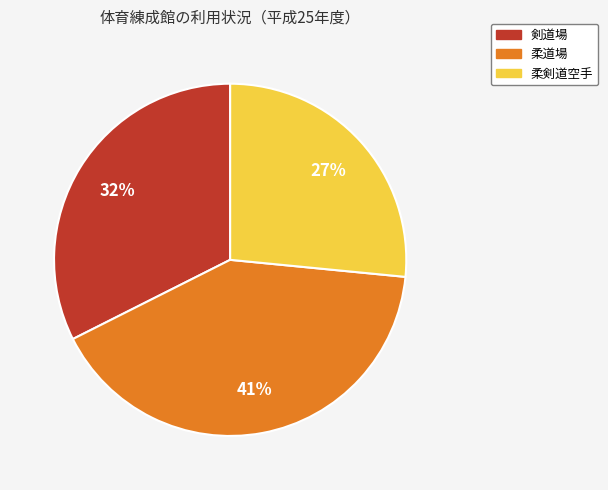

How many segments does this pie chart have?

3